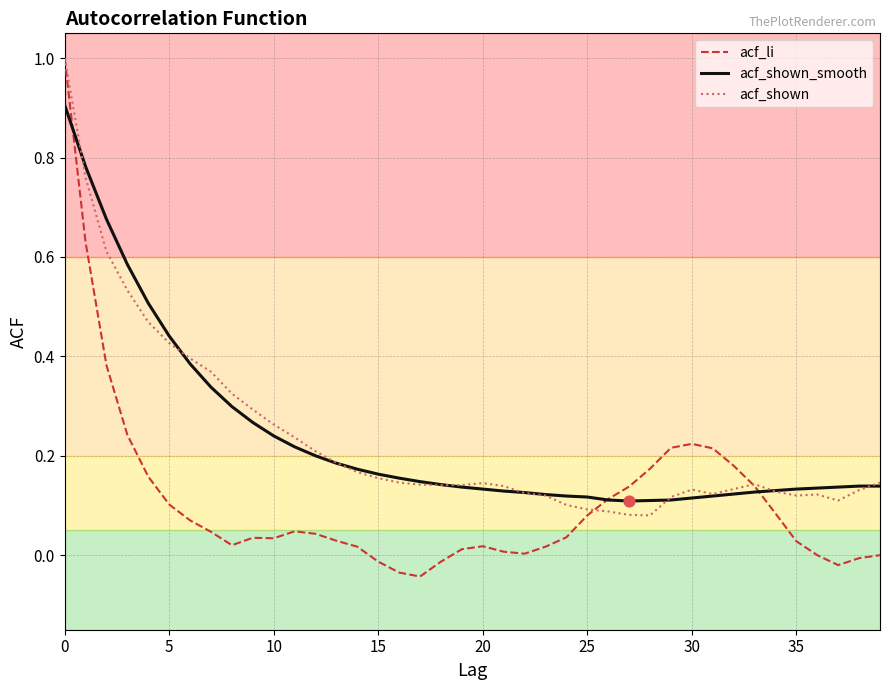

Which series has the widest spread of values?

acf_li